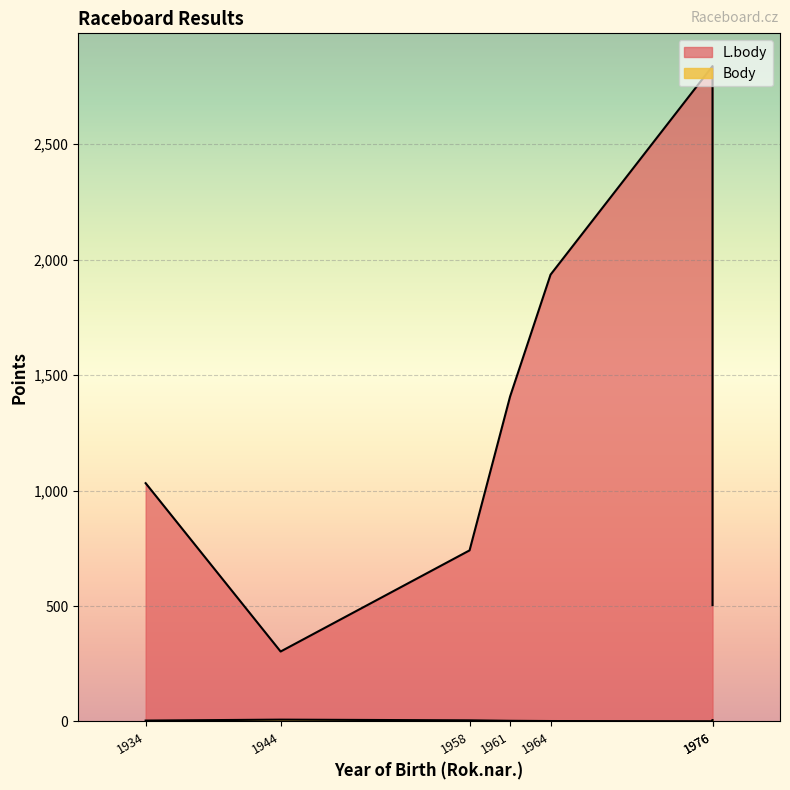

True or false: L.body has more than 2 interior local peaks.

False